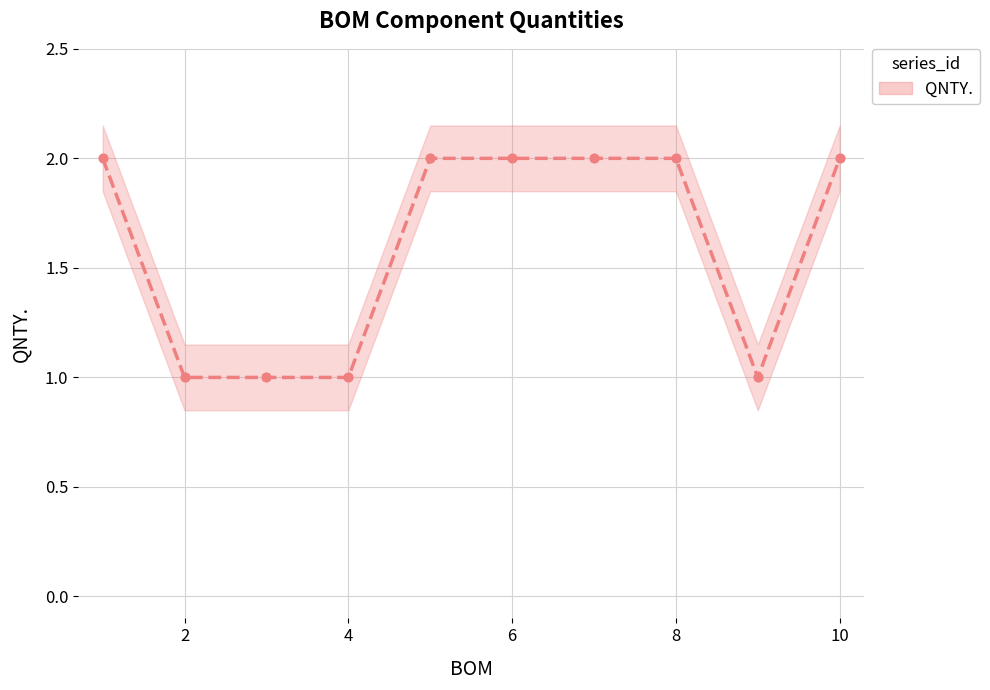

What is the change in value from 4 to 7?

+1